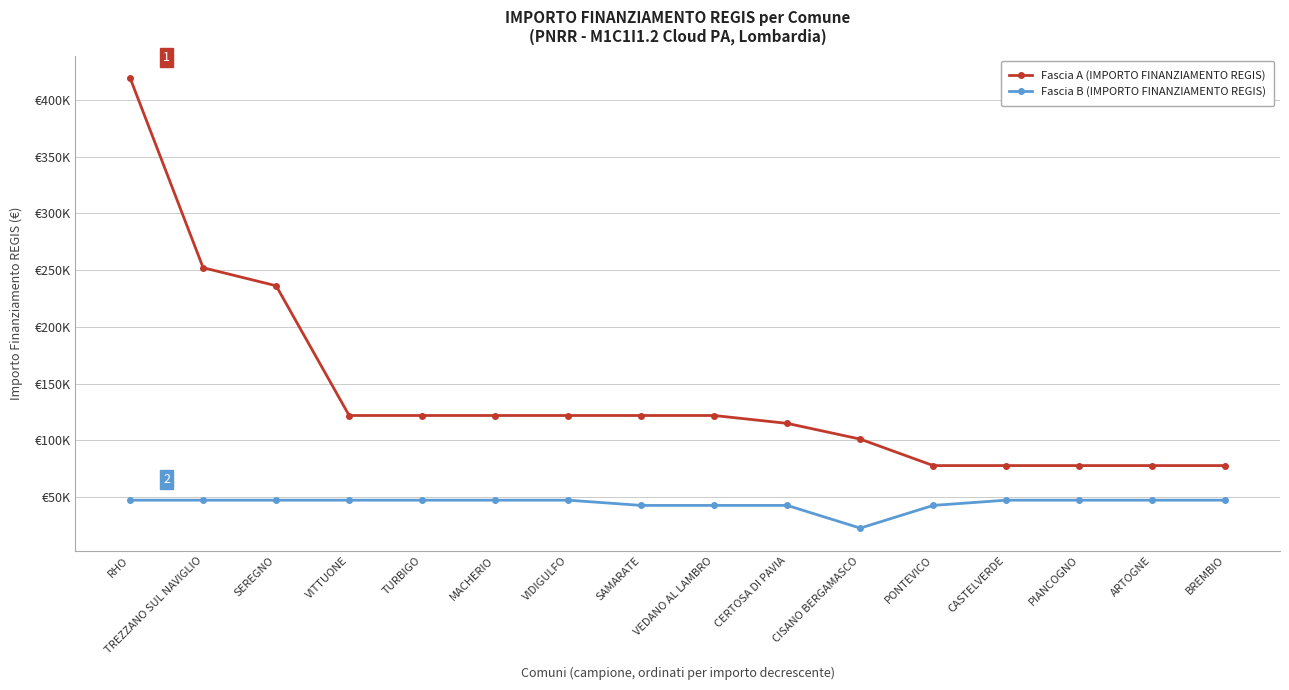

What is the smallest value displayed?

22827